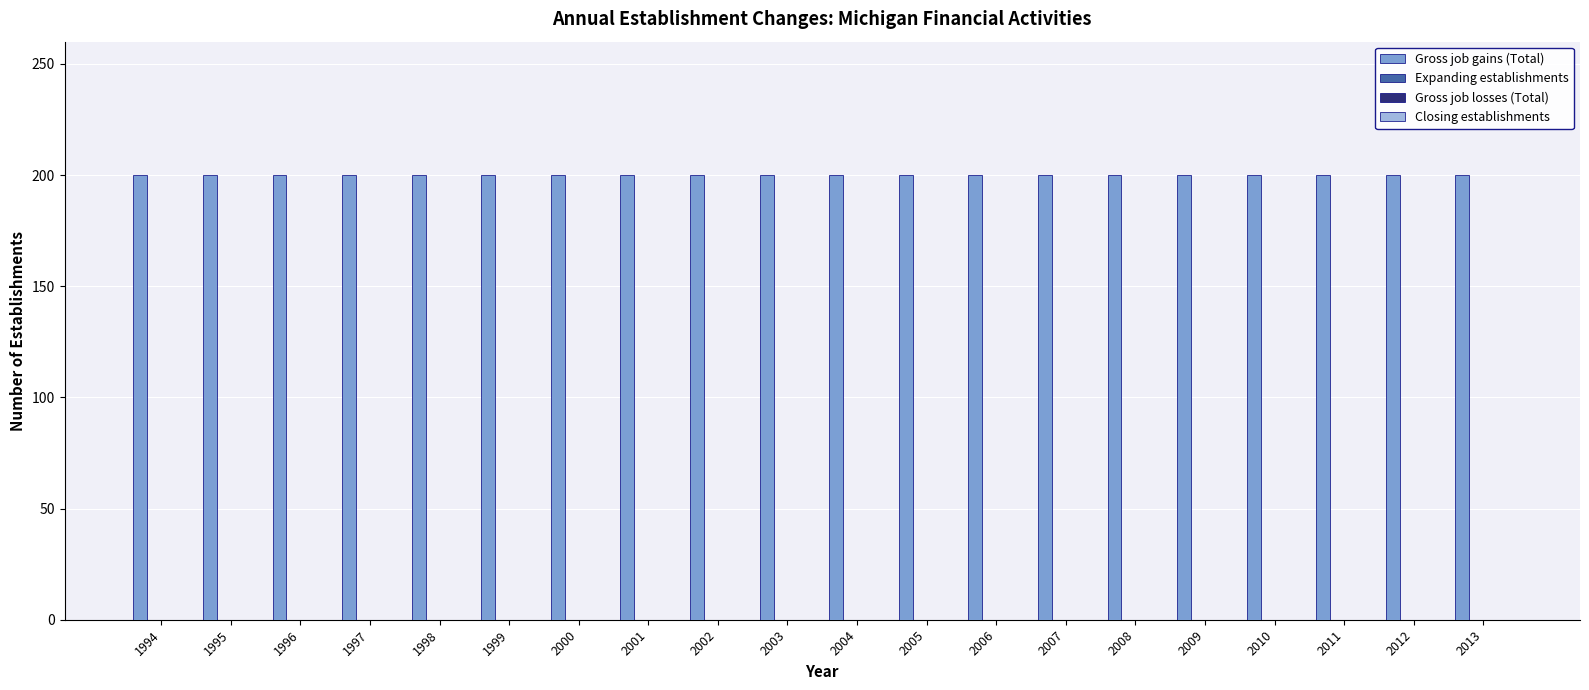

Between 2008 and 2010, which series saw the biggest shift?

Gross job gains (Total)